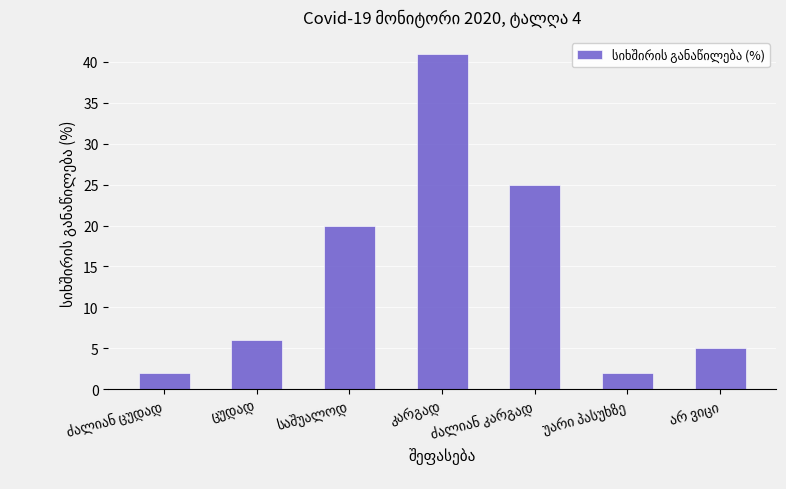

Does the chart contain any negative values?

No